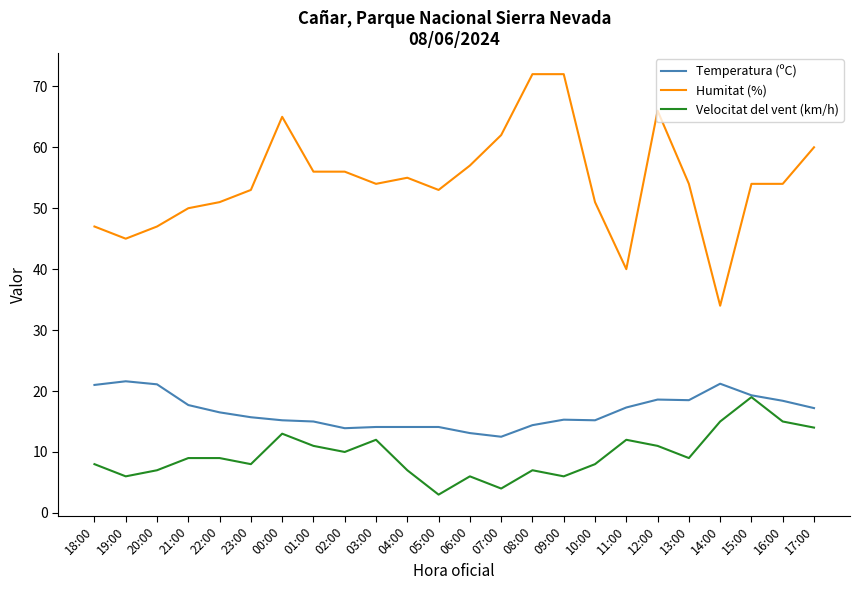

The value of Humitat (%) at 08:00 is 72.0. True or false?

True